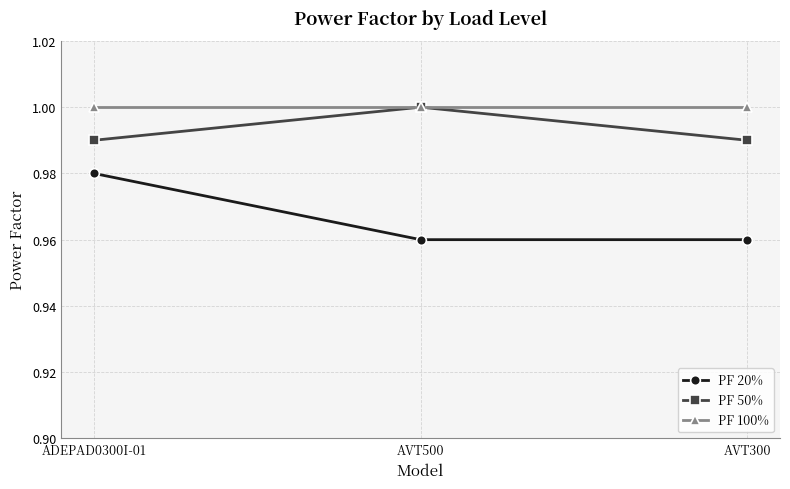

True or false: PF 20% has a value of 1.3 at AVT500.

False